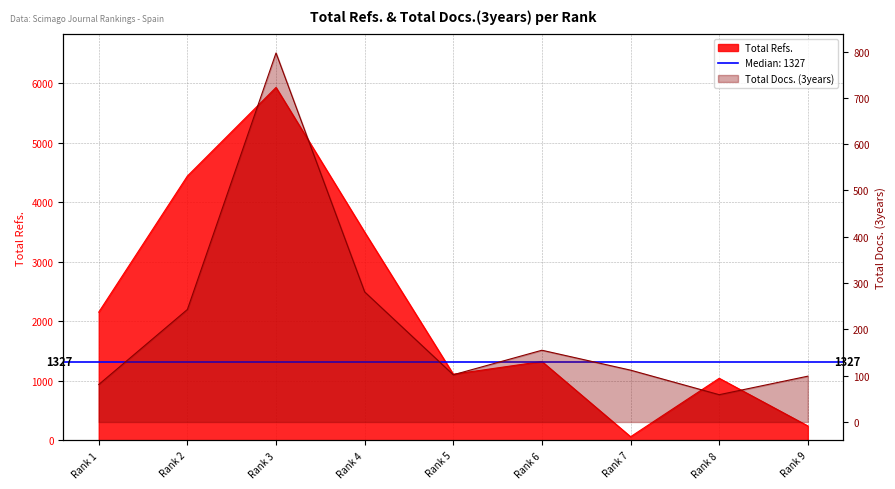

Does the chart have visible grid lines?

Yes